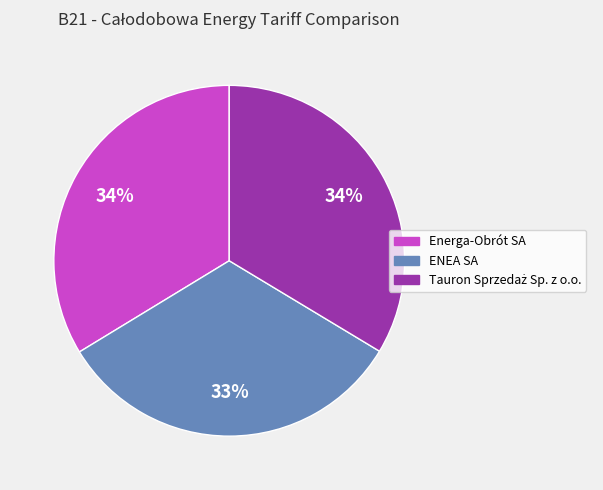

Is the sum of Energa-Obrót SA and ENEA SA greater than half?

Yes